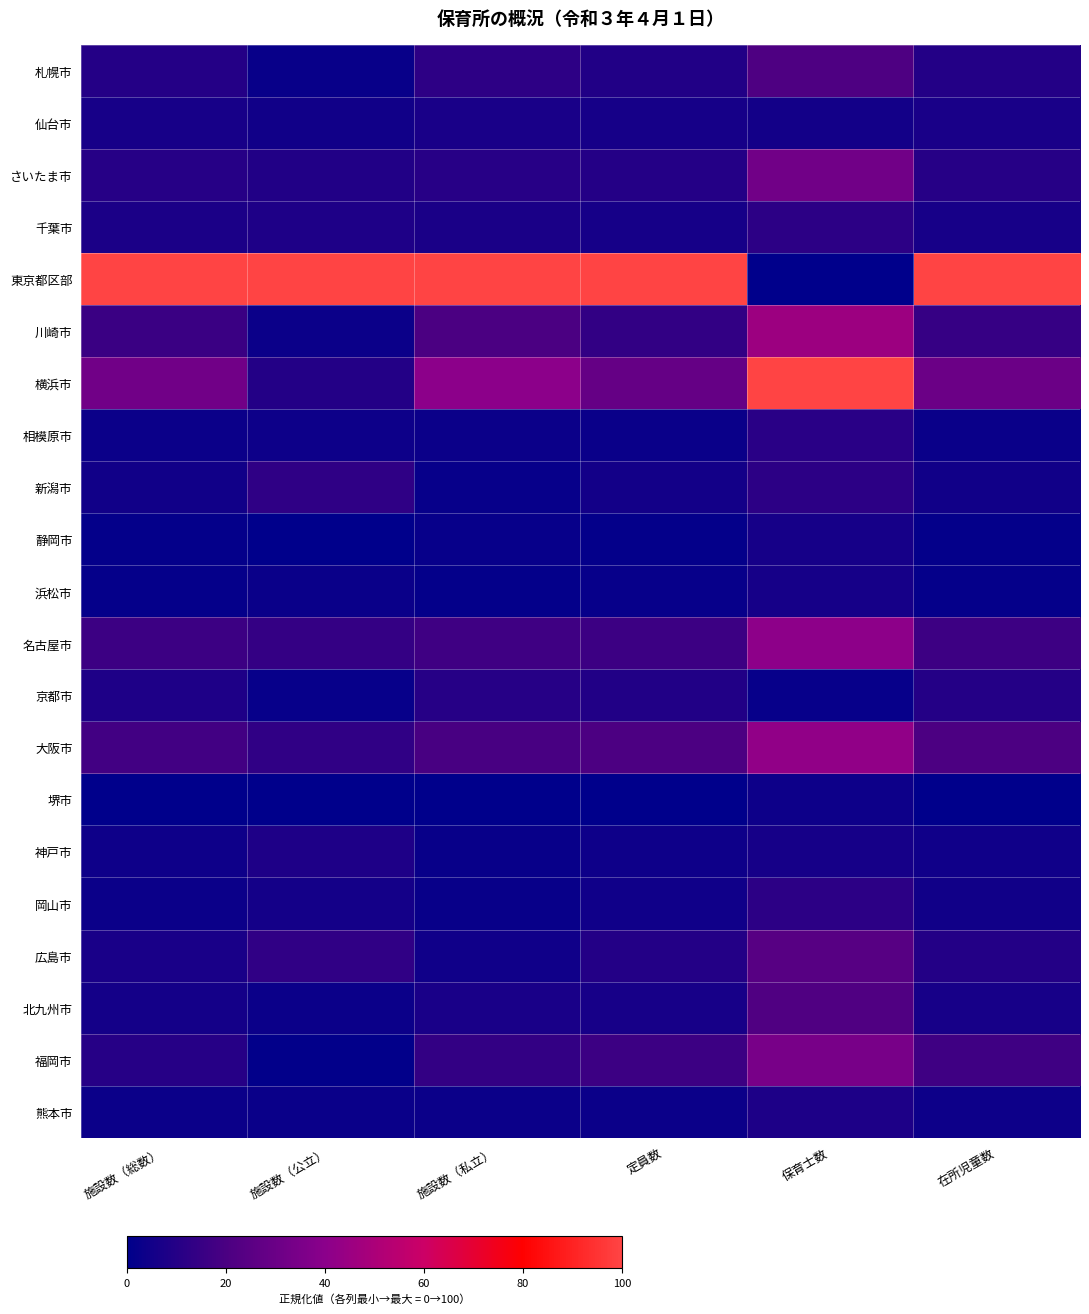

Reading left to right, list all the values displayed in this chart.

札幌市: 施設数（総数）=0.1	施設数（公立）=0.0	施設数（私立）=0.1	定員数=0.1	保育士数=0.2	在所児童数=0.1
仙台市: 施設数（総数）=0.1	施設数（公立）=0.0	施設数（私立）=0.1	定員数=0.1	保育士数=0.1	在所児童数=0.1
さいたま市: 施設数（総数）=0.1	施設数（公立）=0.1	施設数（私立）=0.1	定員数=0.1	保育士数=0.3	在所児童数=0.1
千葉市: 施設数（総数）=0.1	施設数（公立）=0.1	施設数（私立）=0.1	定員数=0.1	保育士数=0.1	在所児童数=0.1
東京都区部: 施設数（総数）=1.0	施設数（公立）=1.0	施設数（私立）=1.0	定員数=1.0	保育士数=0.0	在所児童数=1.0
川崎市: 施設数（総数）=0.2	施設数（公立）=0.0	施設数（私立）=0.2	定員数=0.1	保育士数=0.5	在所児童数=0.1
横浜市: 施設数（総数）=0.3	施設数（公立）=0.1	施設数（私立）=0.4	定員数=0.3	保育士数=1.0	在所児童数=0.3
相模原市: 施設数（総数）=0.0	施設数（公立）=0.0	施設数（私立）=0.0	定員数=0.0	保育士数=0.1	在所児童数=0.0
新潟市: 施設数（総数）=0.1	施設数（公立）=0.1	施設数（私立）=0.0	定員数=0.1	保育士数=0.1	在所児童数=0.0
静岡市: 施設数（総数）=0.0	施設数（公立）=0.0	施設数（私立）=0.0	定員数=0.0	保育士数=0.1	在所児童数=0.0
浜松市: 施設数（総数）=0.0	施設数（公立）=0.0	施設数（私立）=0.0	定員数=0.0	保育士数=0.1	在所児童数=0.0
名古屋市: 施設数（総数）=0.2	施設数（公立）=0.1	施設数（私立）=0.2	定員数=0.2	保育士数=0.4	在所児童数=0.2
京都市: 施設数（総数）=0.1	施設数（公立）=0.0	施設数（私立）=0.1	定員数=0.1	保育士数=0.0	在所児童数=0.1
大阪市: 施設数（総数）=0.2	施設数（公立）=0.1	施設数（私立）=0.2	定員数=0.2	保育士数=0.4	在所児童数=0.2
堺市: 施設数（総数）=0.0	施設数（公立）=0.0	施設数（私立）=0.0	定員数=0.0	保育士数=0.0	在所児童数=0.0
神戸市: 施設数（総数）=0.0	施設数（公立）=0.1	施設数（私立）=0.0	定員数=0.0	保育士数=0.1	在所児童数=0.0
岡山市: 施設数（総数）=0.0	施設数（公立）=0.1	施設数（私立）=0.0	定員数=0.0	保育士数=0.1	在所児童数=0.0
広島市: 施設数（総数）=0.1	施設数（公立）=0.1	施設数（私立）=0.0	定員数=0.1	保育士数=0.2	在所児童数=0.1
北九州市: 施設数（総数）=0.1	施設数（公立）=0.0	施設数（私立）=0.1	定員数=0.1	保育士数=0.2	在所児童数=0.1
福岡市: 施設数（総数）=0.1	施設数（公立）=0.0	施設数（私立）=0.1	定員数=0.2	保育士数=0.3	在所児童数=0.2
熊本市: 施設数（総数）=0.0	施設数（公立）=0.0	施設数（私立）=0.0	定員数=0.0	保育士数=0.1	在所児童数=0.0